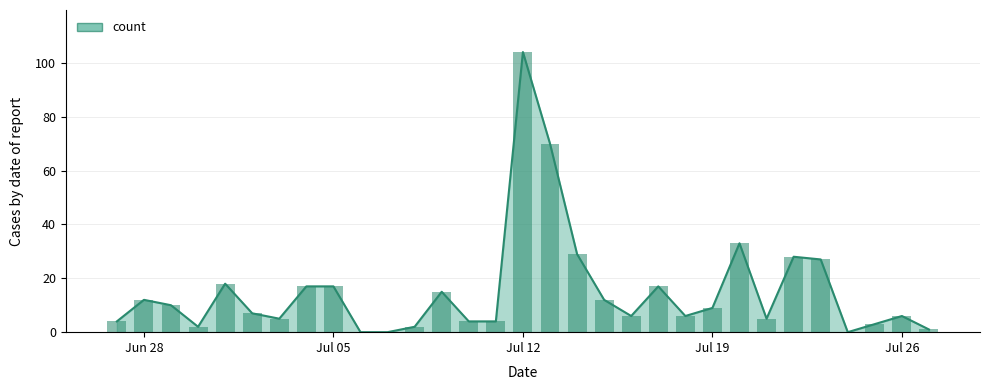

List the labels in order of value, largest first.

2021-07-12, 2021-07-13, 2021-07-20, 2021-07-14, 2021-07-22, 2021-07-23, 2021-07-01, 2021-07-04, 2021-07-05, 2021-07-17, 2021-07-09, 2021-06-28, 2021-07-15, 2021-06-29, 2021-07-19, 2021-07-02, 2021-07-16, 2021-07-18, 2021-07-26, 2021-07-03, 2021-07-21, 2021-06-27, 2021-07-10, 2021-07-11, 2021-07-25, 2021-06-30, 2021-07-08, 2021-07-27, 2021-07-06, 2021-07-07, 2021-07-24